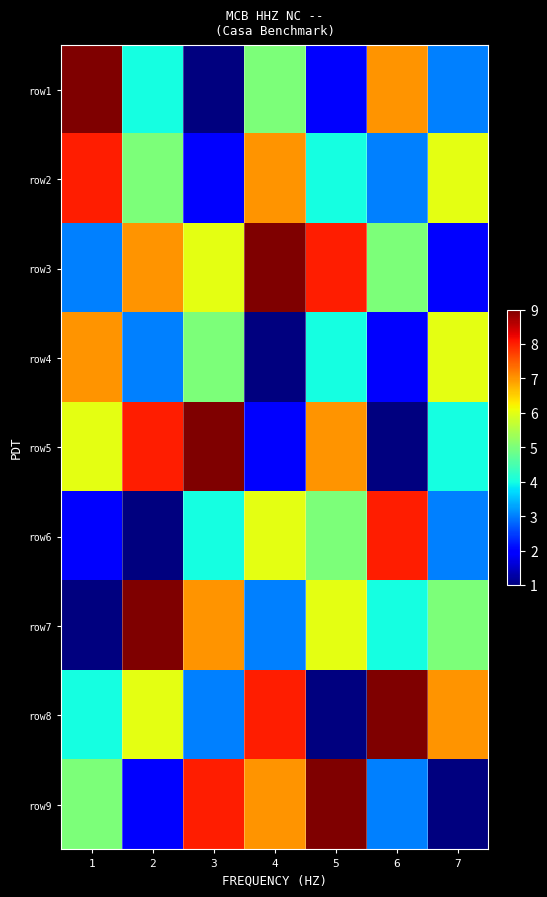

Which has a higher value, 4 or 3?

4